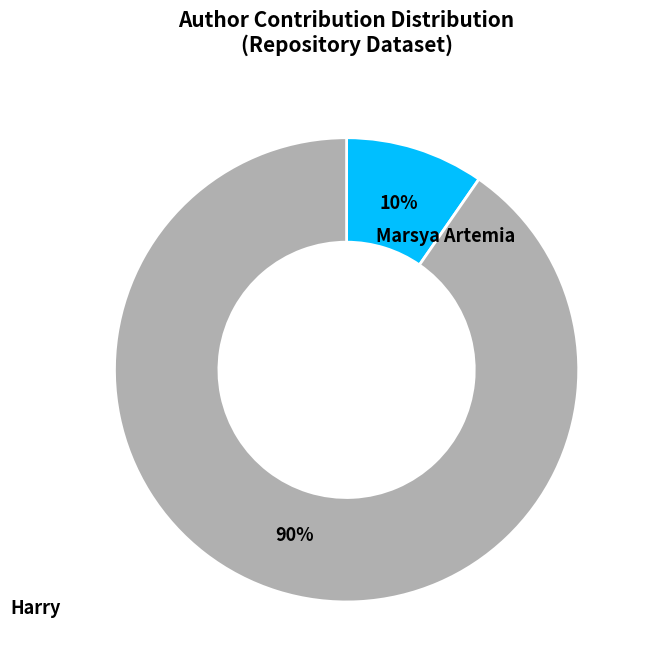

How many slices are in this pie chart?

2